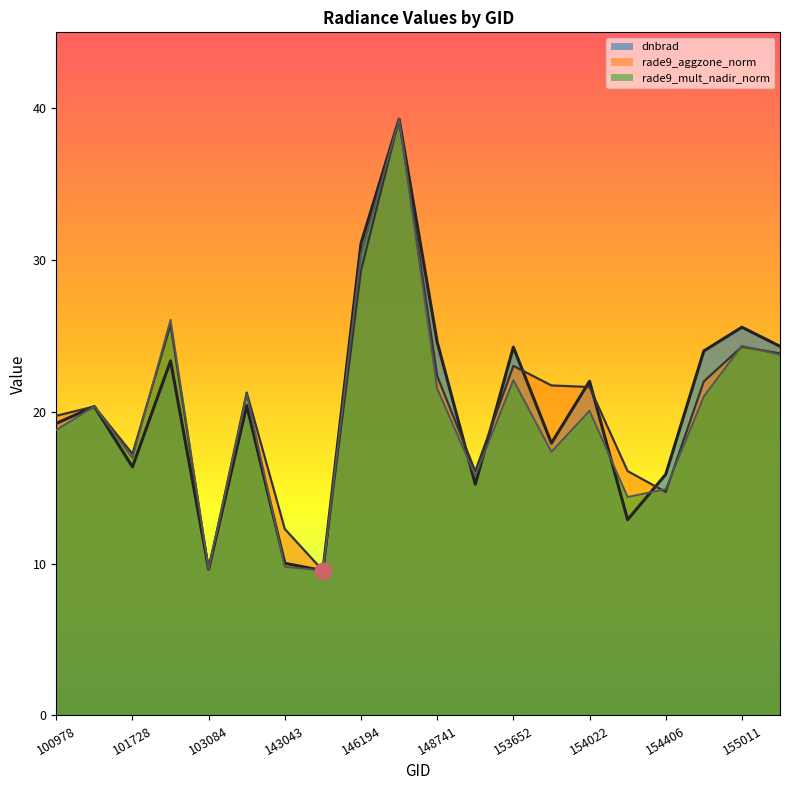

What is the difference between the rade9_aggzone_norm values at 146194 and 100978?

9.6